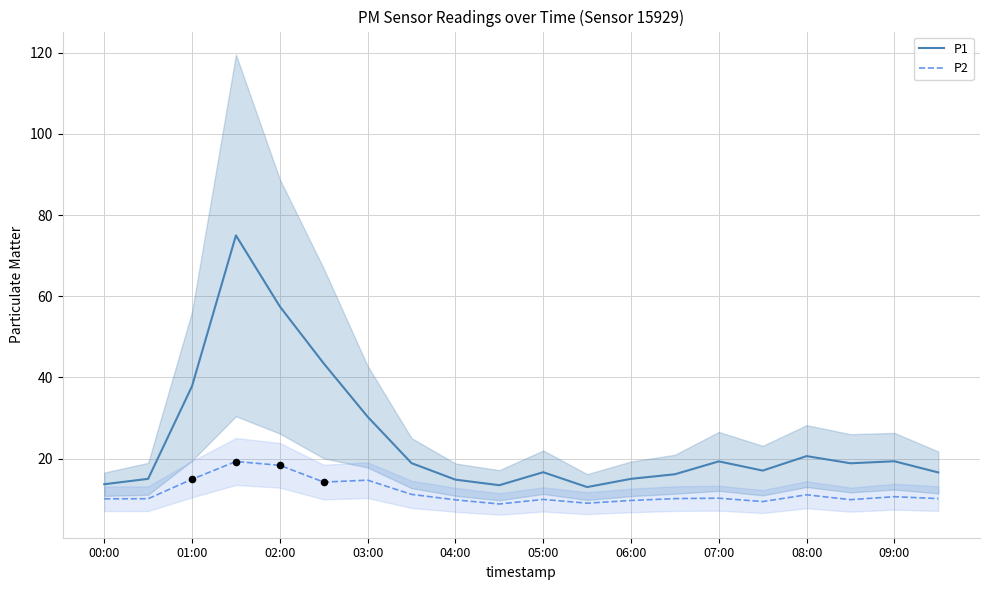

Which series has the largest Y range (max minus min)?

P1